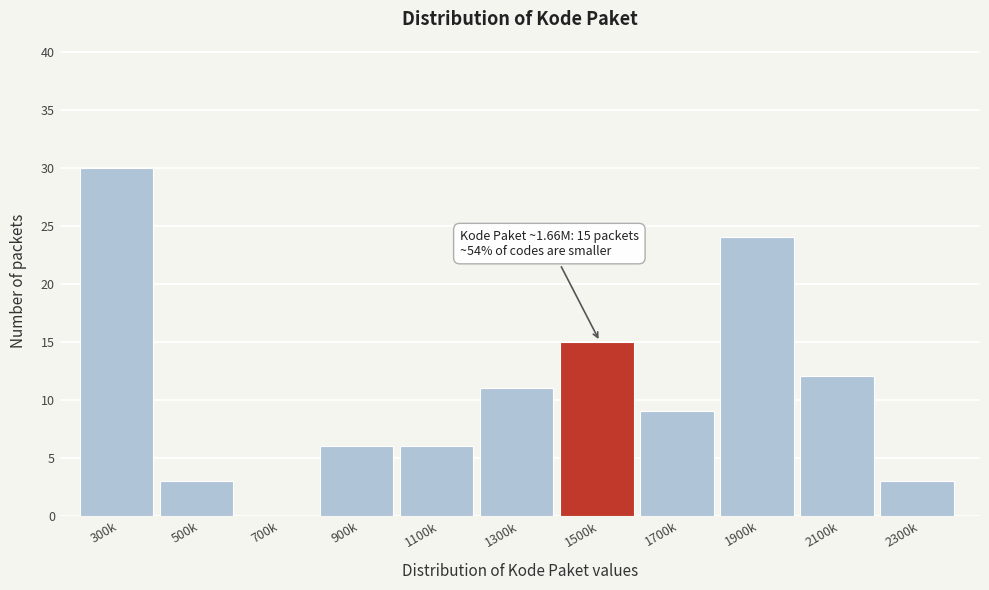

Reading left to right, what are all the values shown in this chart?

300k=30	500k=3	700k=0	900k=6	1100k=6	1300k=11	1500k=15	1700k=9	1900k=24	2100k=12	2300k=3